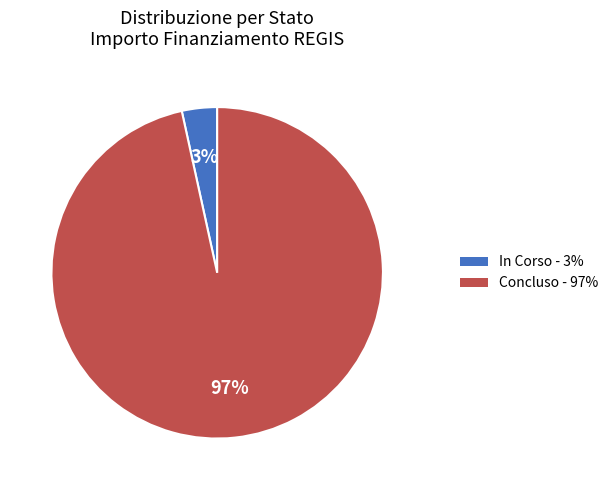

Does Concluso account for over 50% of the chart?

Yes